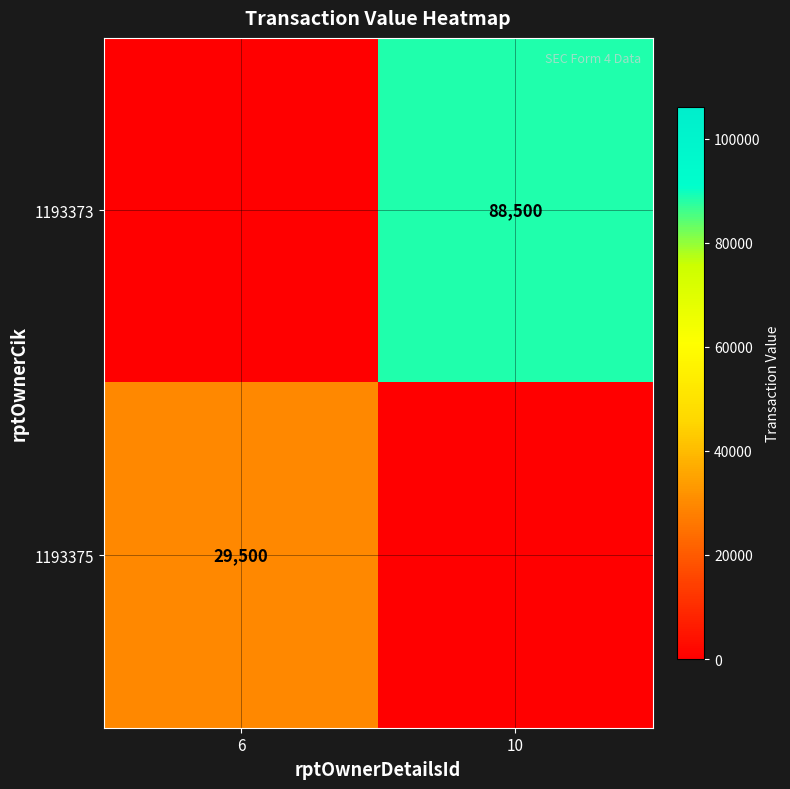

True or false: 1193373 has a value of 25519 at 10.

False